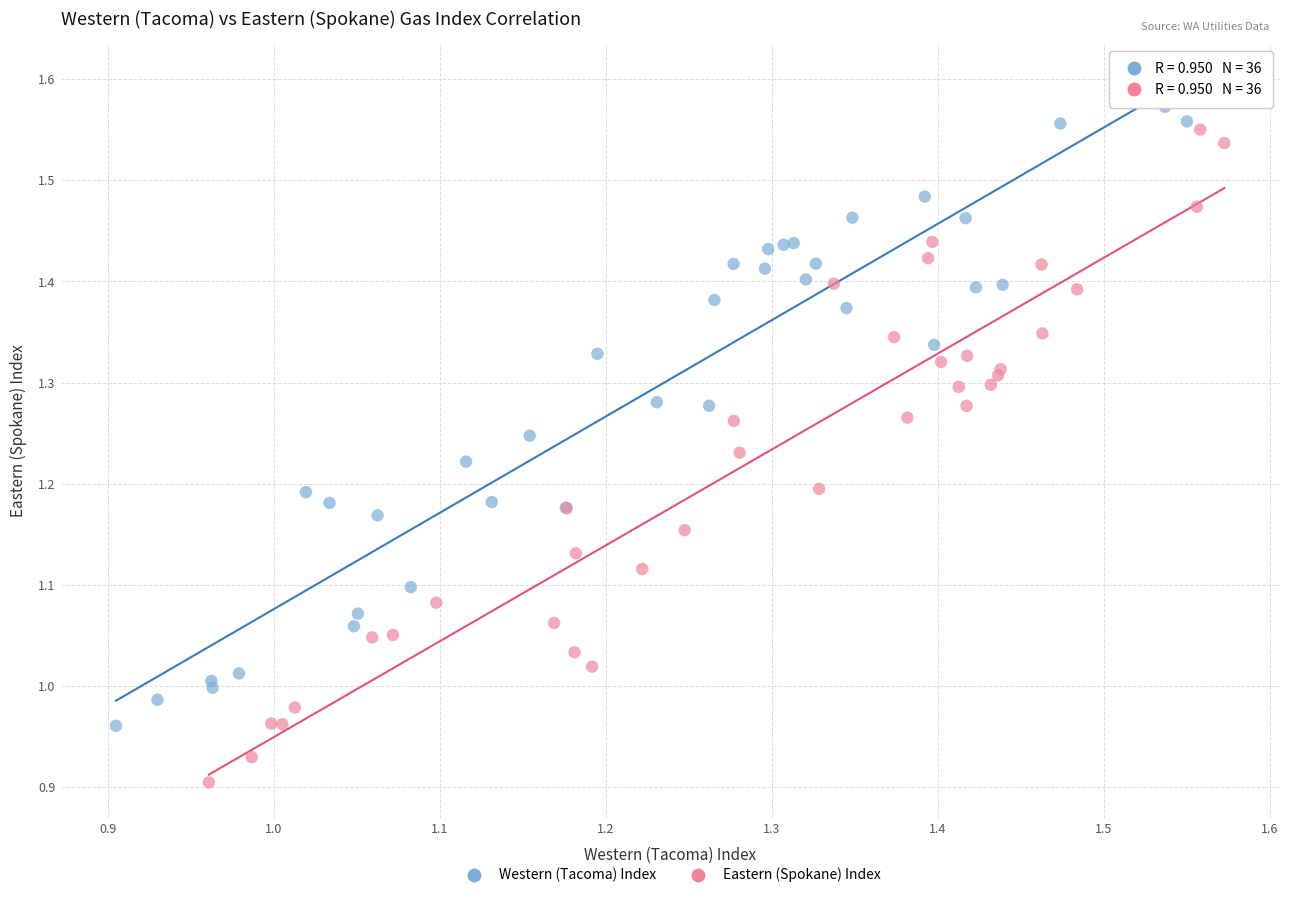

Which series has the widest spread of Y values?

Eastern (Spokane) Index